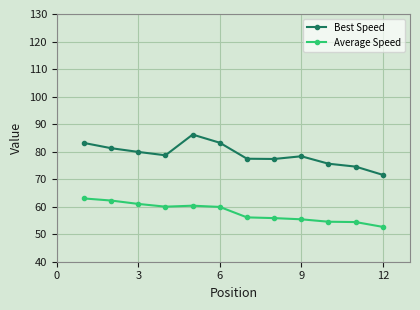

What is the average value of the Best Speed series?

78.9